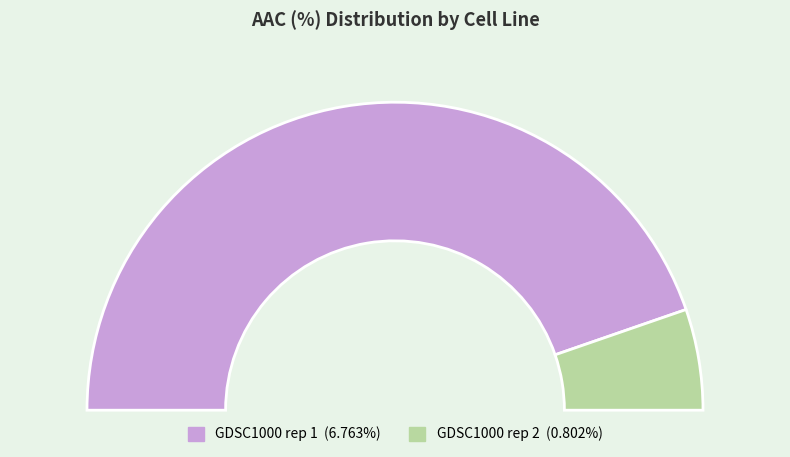

To the nearest percent, what is the difference between the largest and smallest slice percentages?

79%